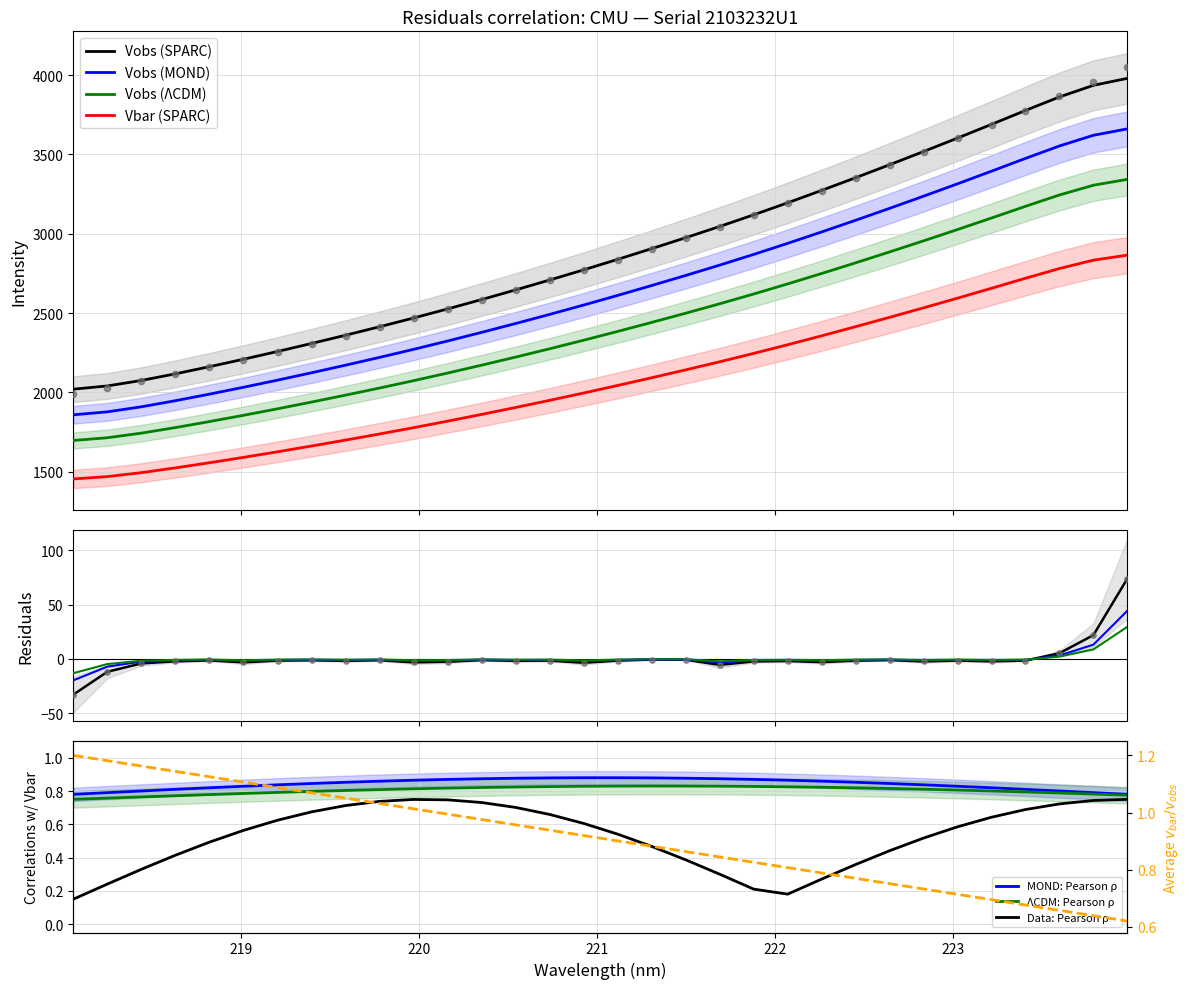

What is the maximum value for Vobs (ΛCDM)?

3343.0